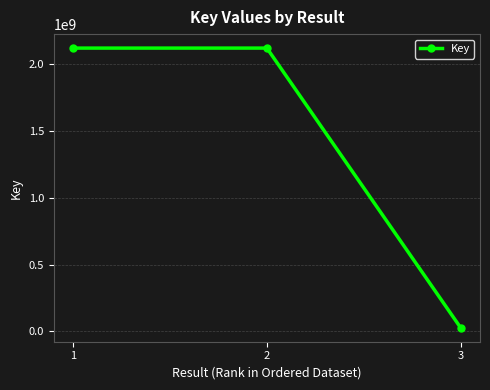

What is the maximum value shown in the chart?

2117920580